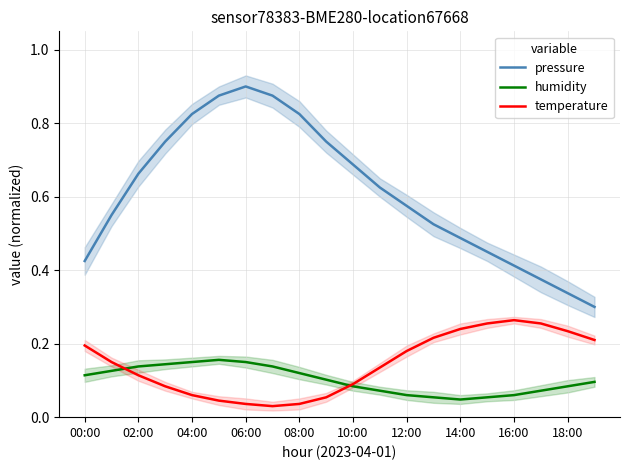

The value of pressure at 02:00 is 0.9. True or false?

False